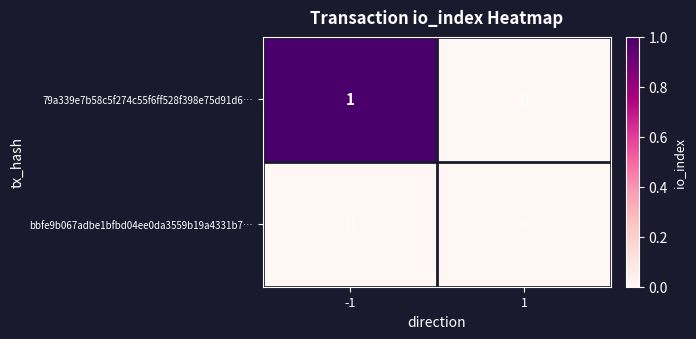

What is the greatest value displayed?

1